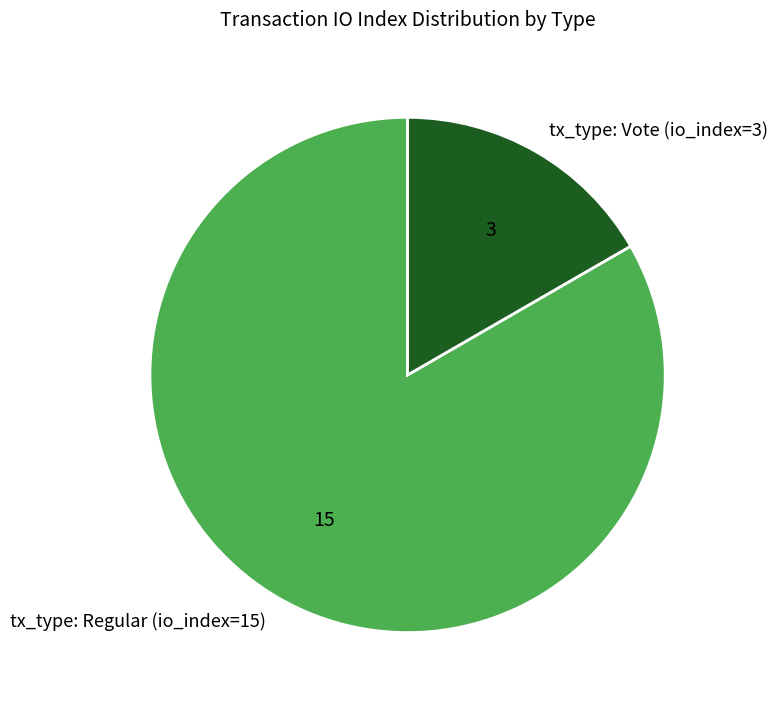

What is the largest slice in the pie chart?

tx_type: Regular (io_index=15)